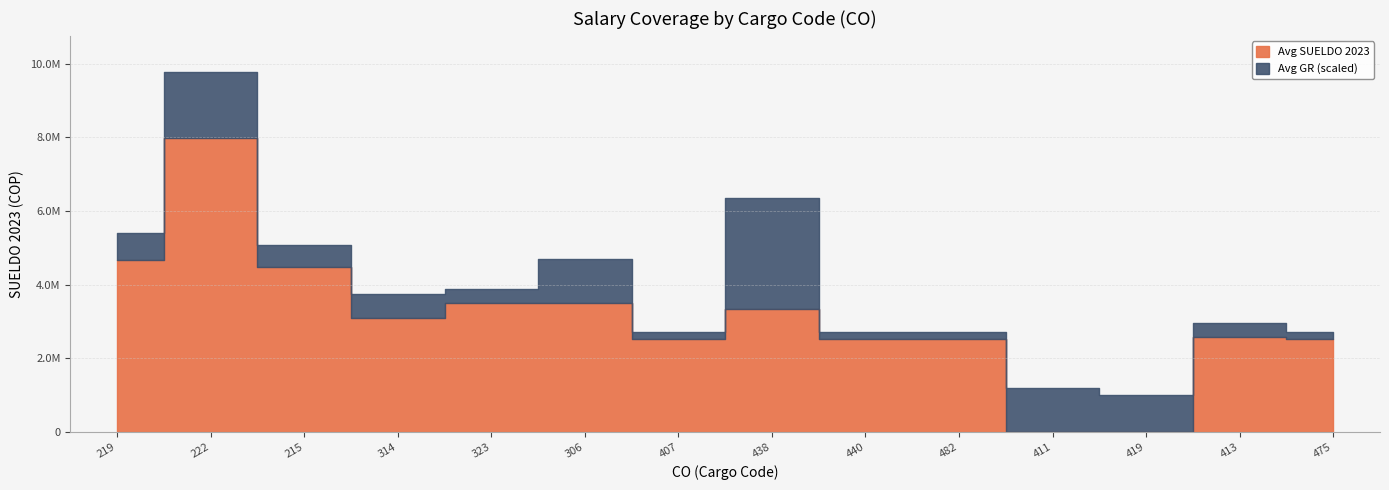

What is the label of the 11th point from the right?

314